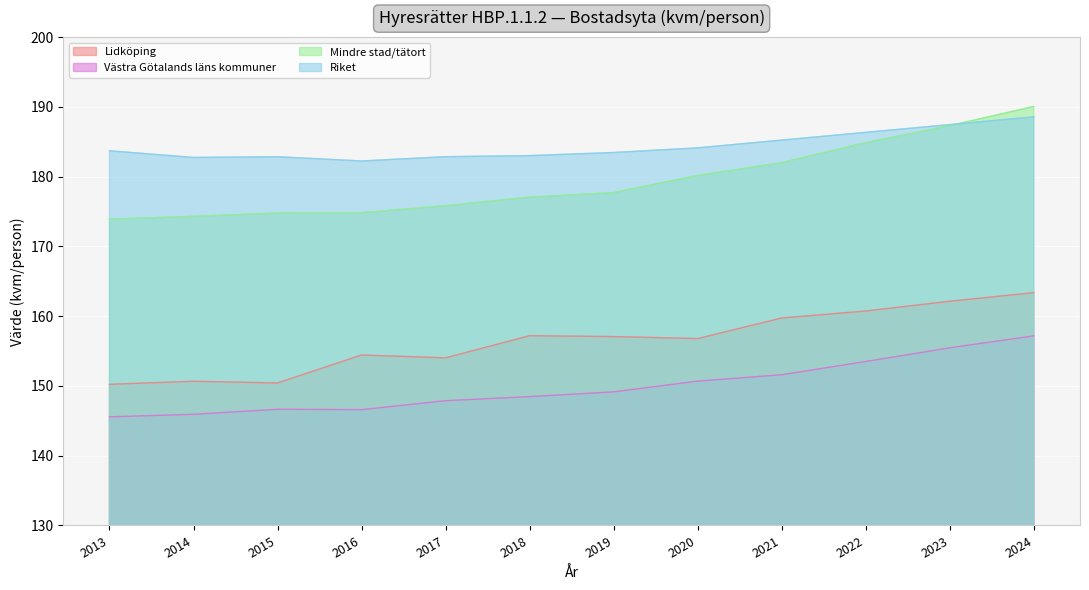

What is the approximate value of Västra Götalands läns kommuner at 2020?

150.7